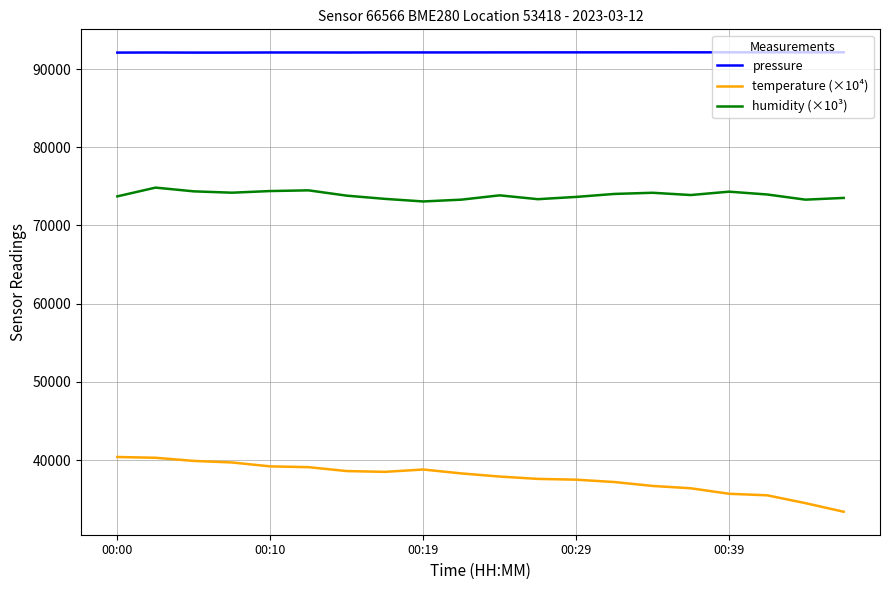

List the series in order of their peak value, highest first.

pressure, humidity (×10³), temperature (×10⁴)